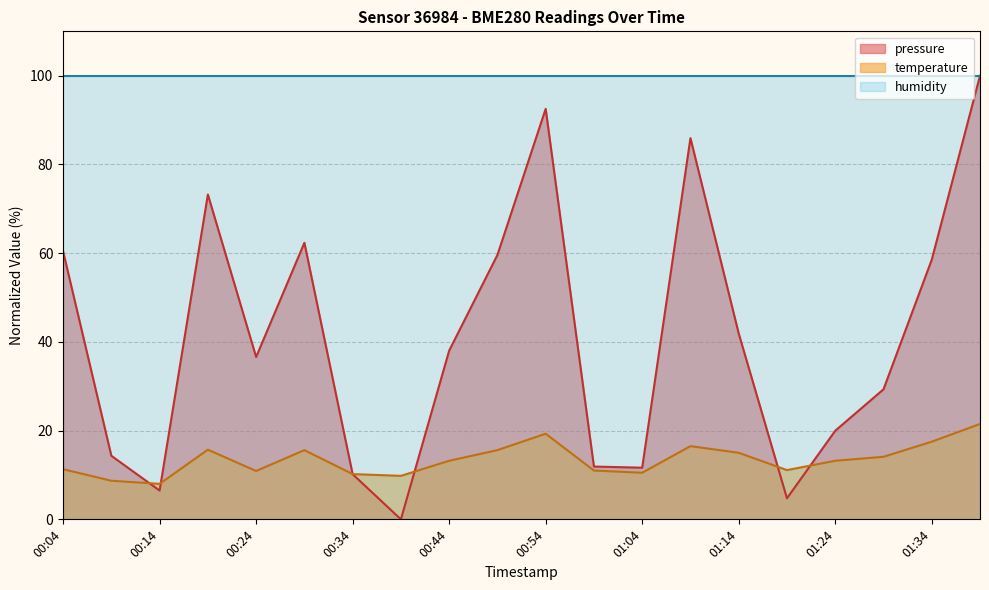

The temperature series shows 2.9 at 00:09. True or false?

False